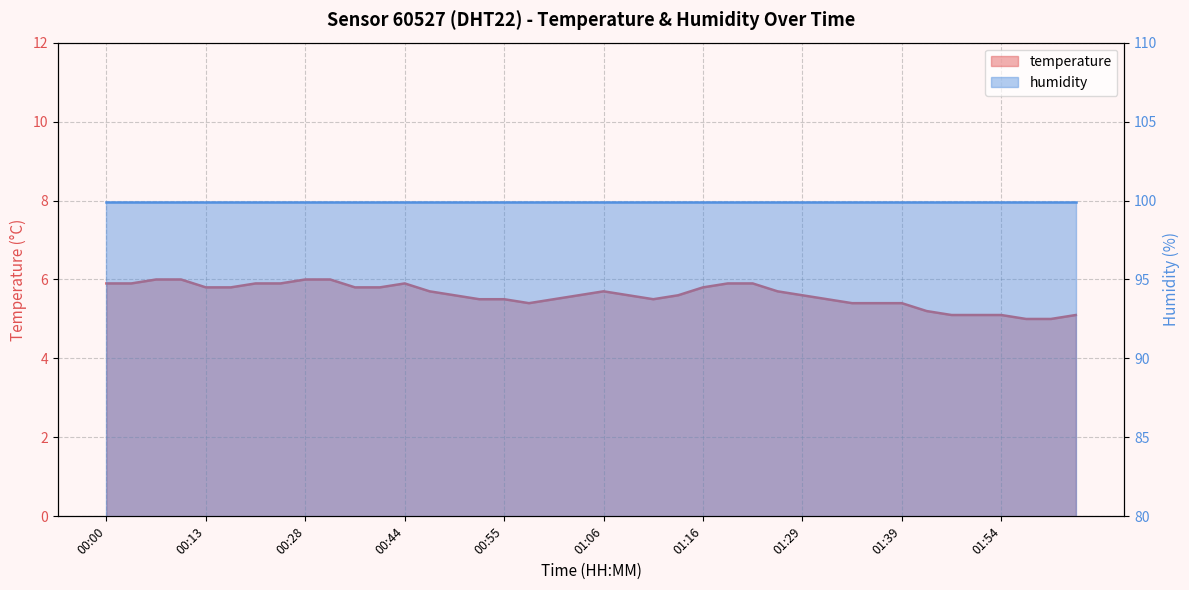

Reading left to right, extract all data points from this chart.

5.9	5.9	6.0	6.0	5.8	5.8	5.9	5.9	6.0	6.0	5.8	5.8	5.9	5.7	5.6	5.5	5.5	5.4	5.5	5.6	5.7	5.6	5.5	5.6	5.8	5.9	5.9	5.7	5.6	5.5	5.4	5.4	5.4	5.2	5.1	5.1	5.1	5.0	5.0	5.1